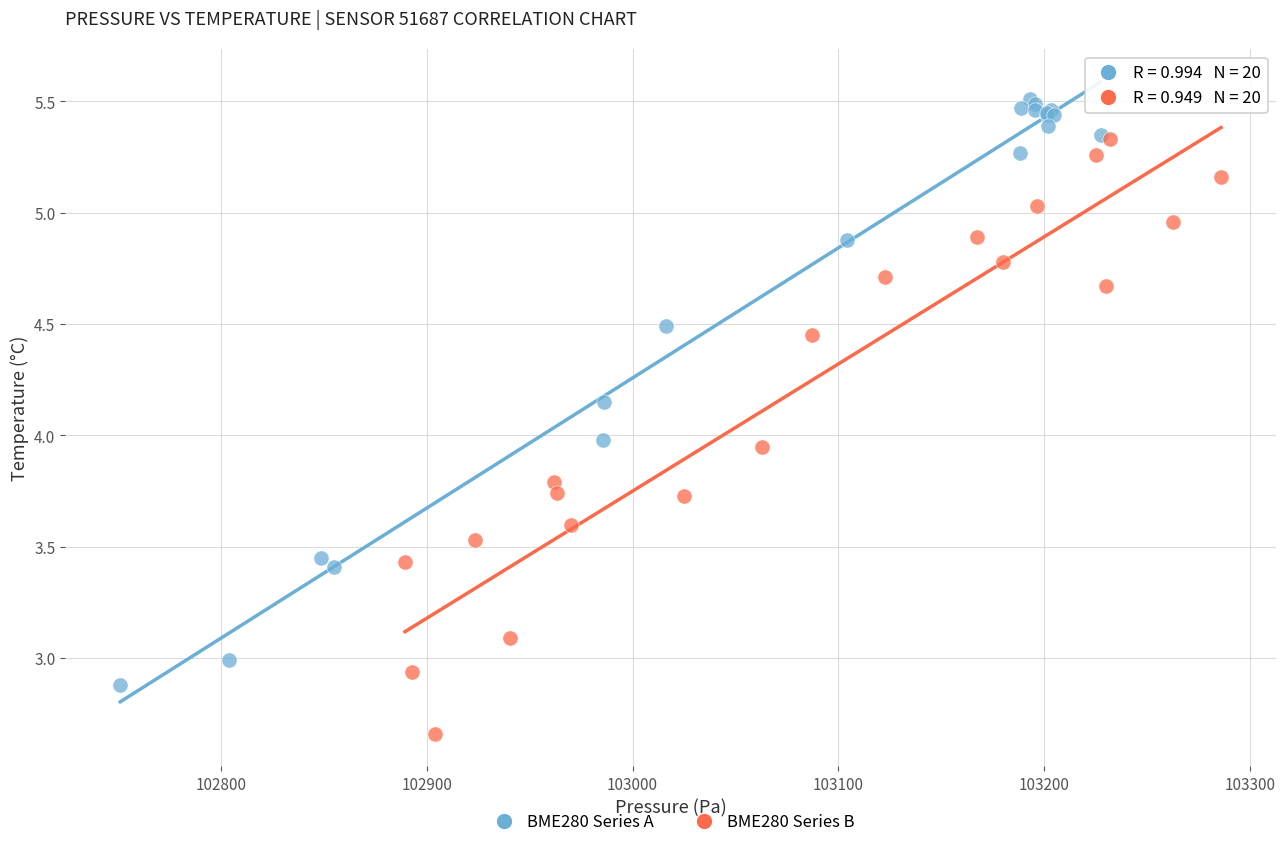

What are all the series names shown in the legend?

BME280 Series A, BME280 Series B